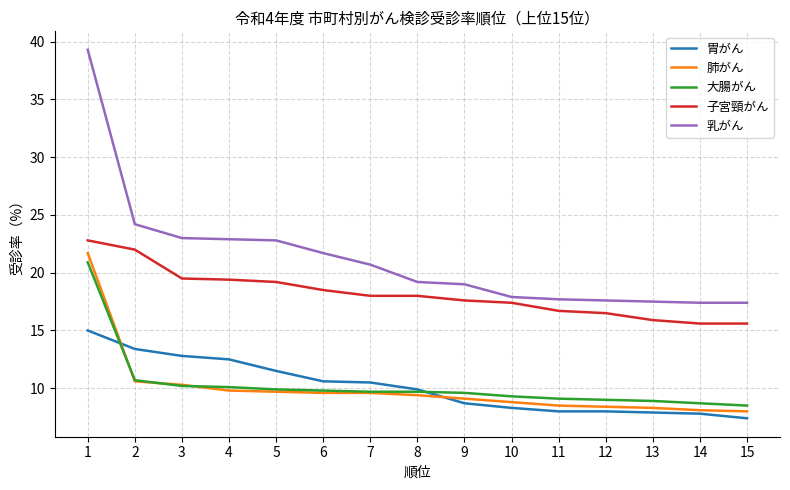

List the series in order of their peak value, lowest first.

胃がん, 大腸がん, 肺がん, 子宮頸がん, 乳がん